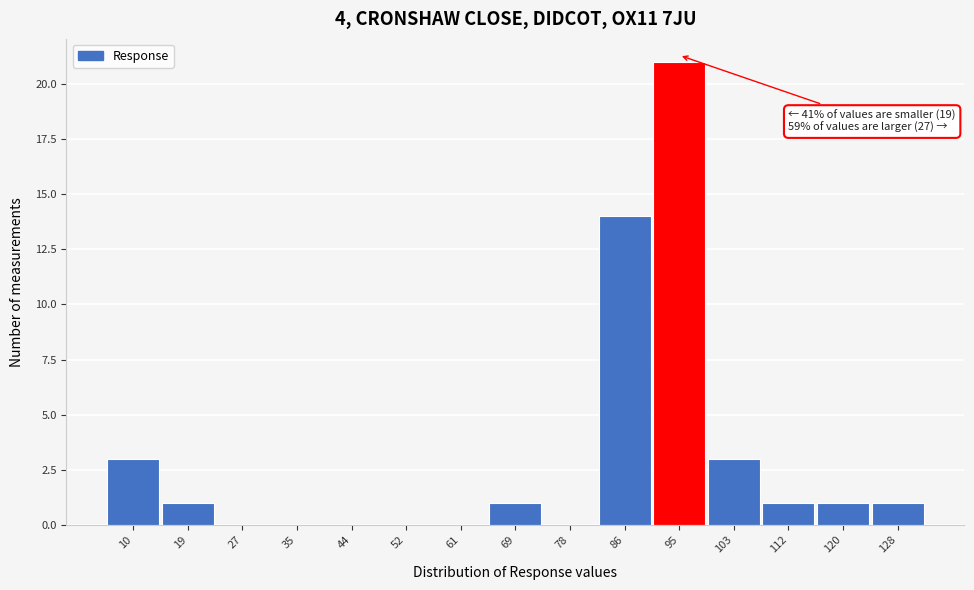

Reading left to right, extract all data points from this chart.

10=3	19=1	27=0	35=0	44=0	52=0	61=0	69=1	78=0	86=14	95=21	103=3	112=1	120=1	128=1